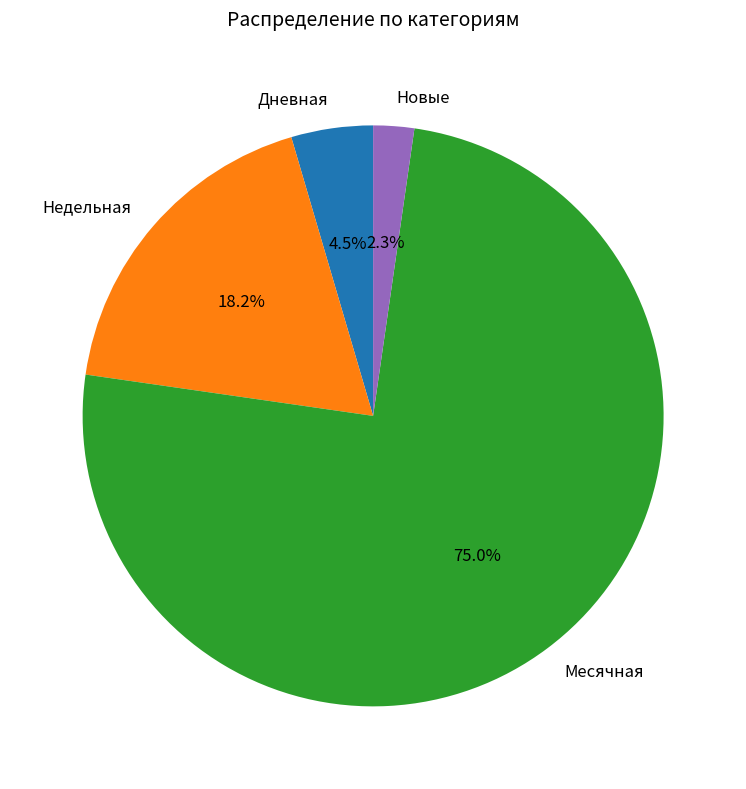

Combined, what portion of the pie is Новые and Дневная?

6.8%